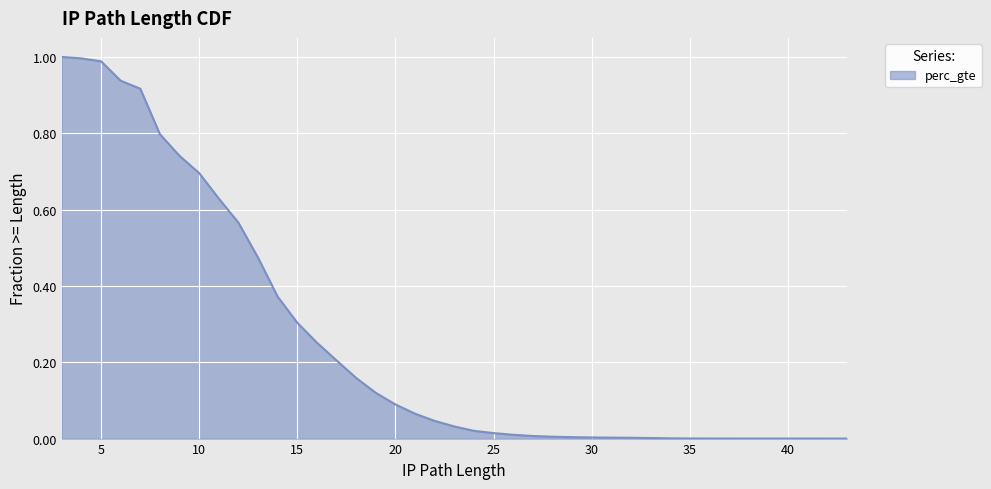

Which label corresponds to the smallest value in the chart?

43